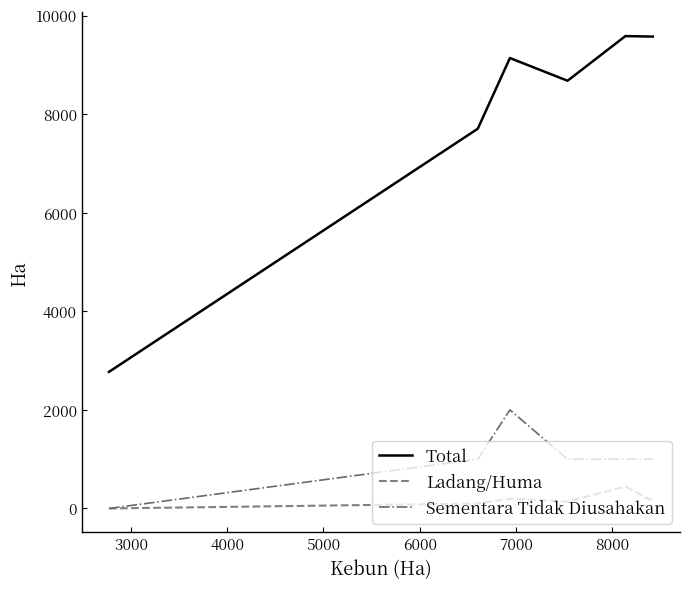

Does the chart display data point markers on the line(s)?

No